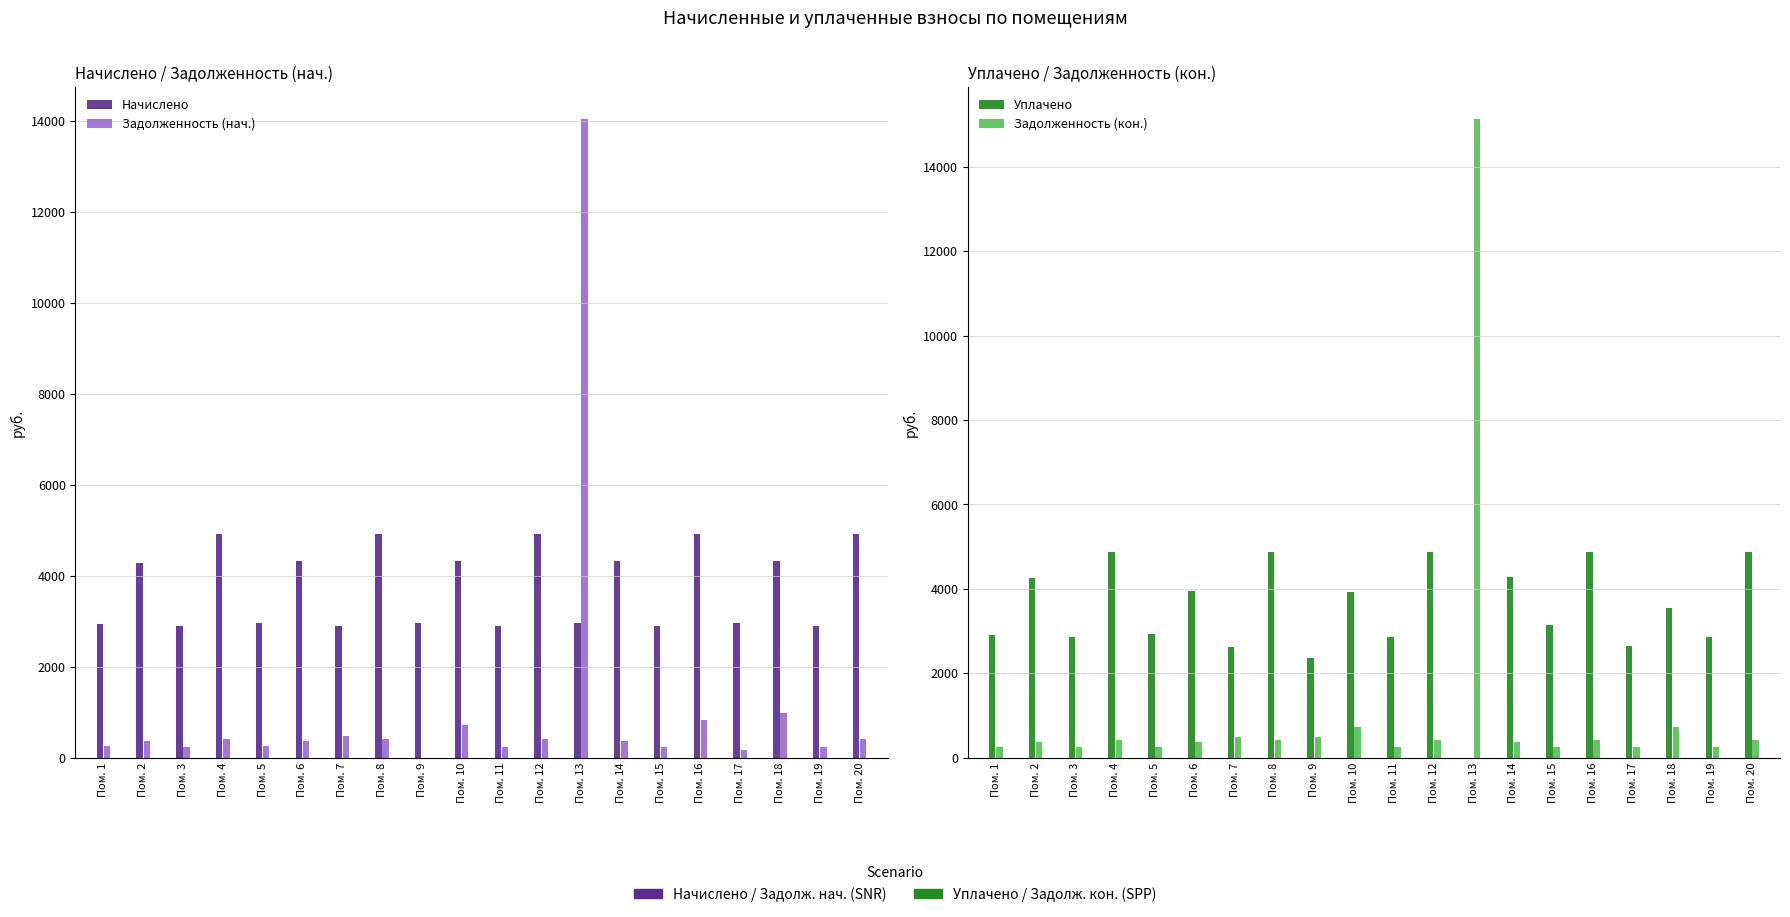

The value of Задолженность (нач.) at Пом. 19 is 240.5. True or false?

True